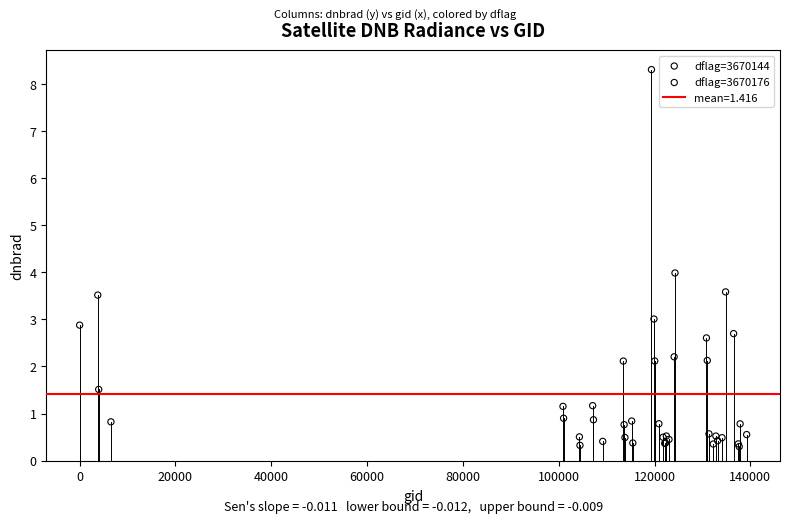

Which series has the widest spread of Y values?

dflag=3670144